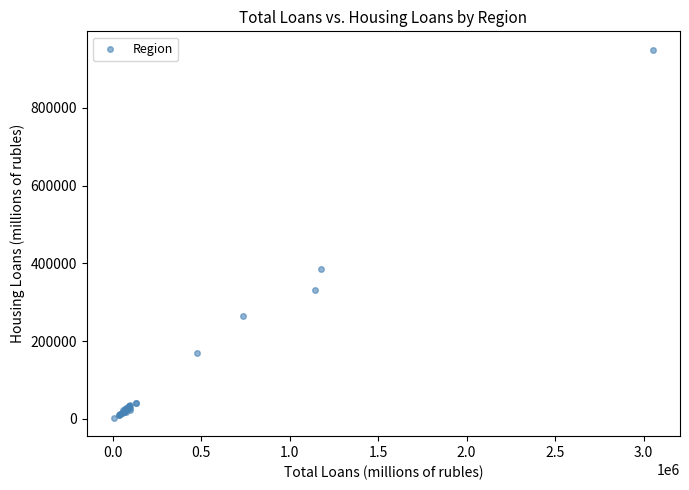

What Y value in the scatter plot is closest to 476217?

384824